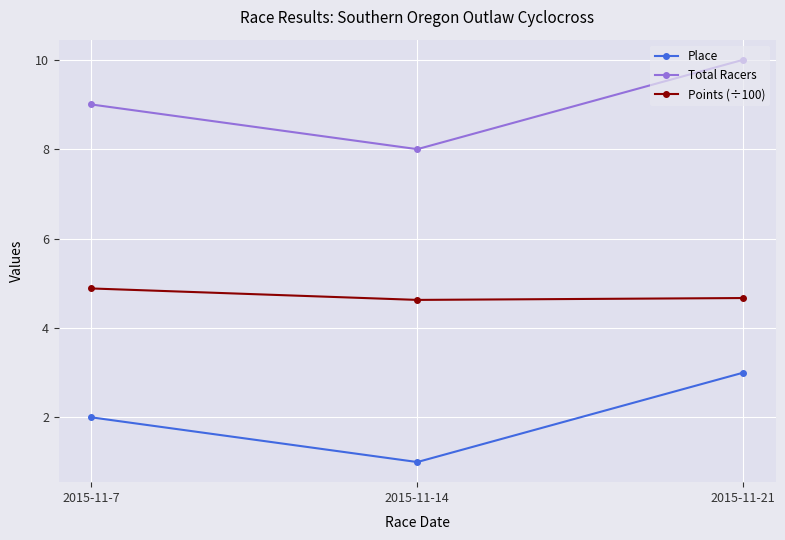

What is the sum of the Place values at 2015-11-7 and 2015-11-14?

3.0